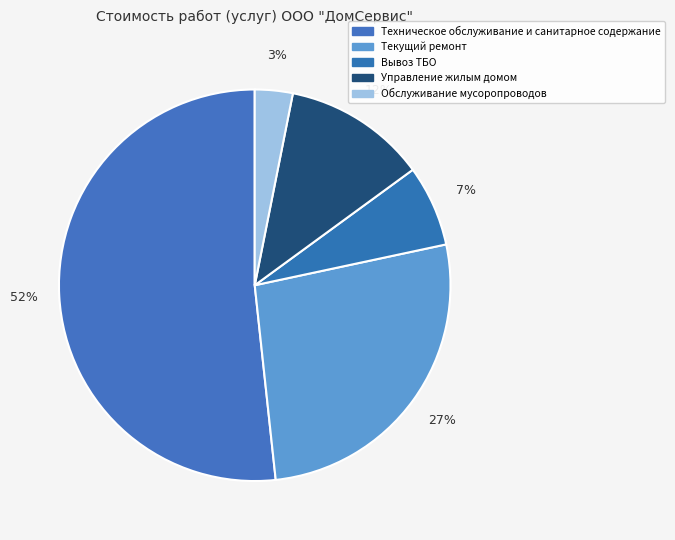

To the nearest percent, what is the combined percentage of Обслуживание мусоропроводов and Текущий ремонт?

30%